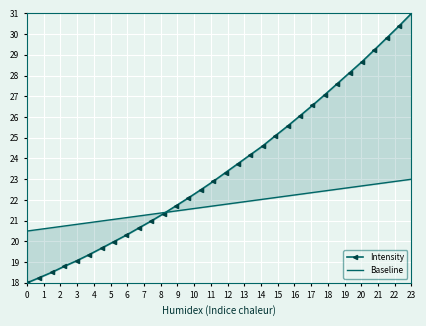

What is the difference between the highest and lowest values at 4?

1.8